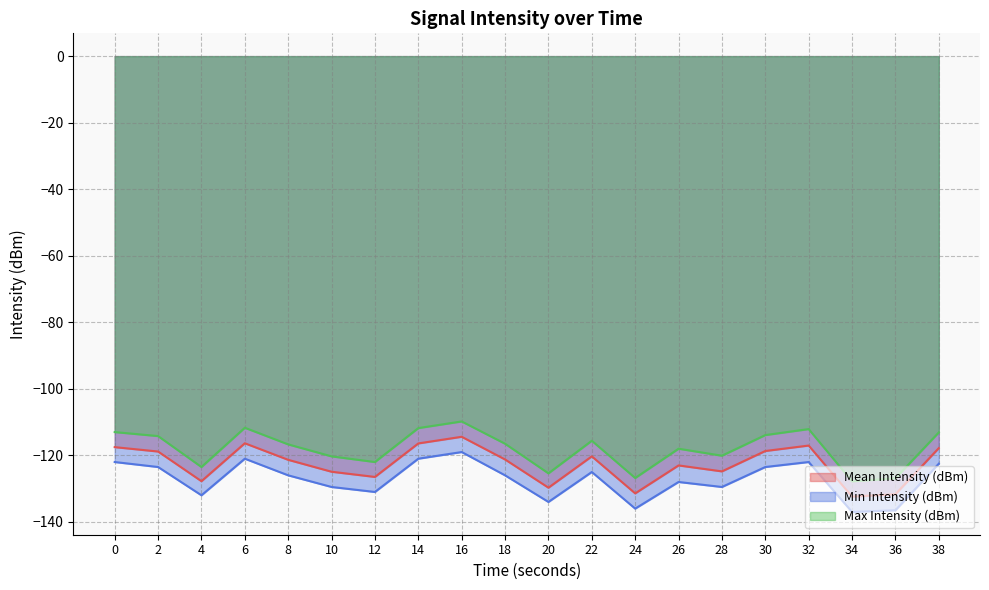

True or false: Max Intensity (dBm) and Mean Intensity (dBm) intersect in this chart.

False